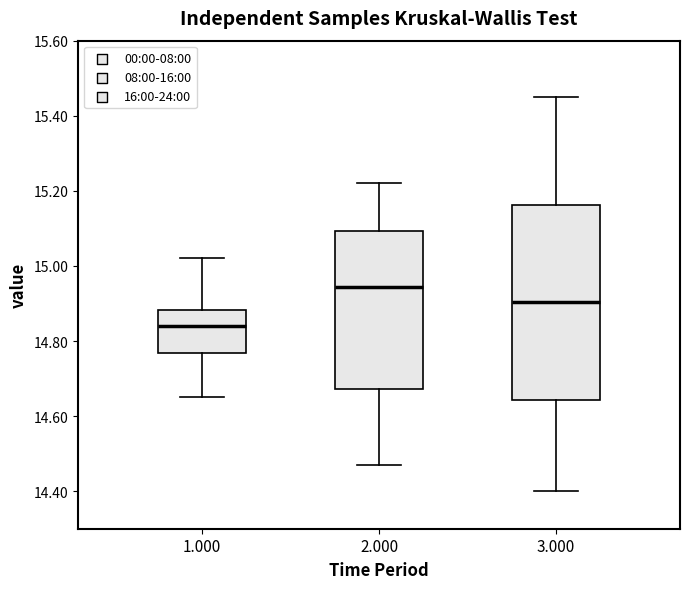

Reading left to right, transcribe this box plot: for each box, give where its median line is, the range the box spans, and where its two whiskers end, as read against the y-axis. The values are not printed on the chart, so give them approximately, as read against the axis.

1.000: median 14.84, box 14.76 to 14.88, whiskers 14.66 to 15.02
2.000: median 14.94, box 14.68 to 15.10, whiskers 14.48 to 15.22
3.000: median 14.90, box 14.64 to 15.16, whiskers 14.40 to 15.46